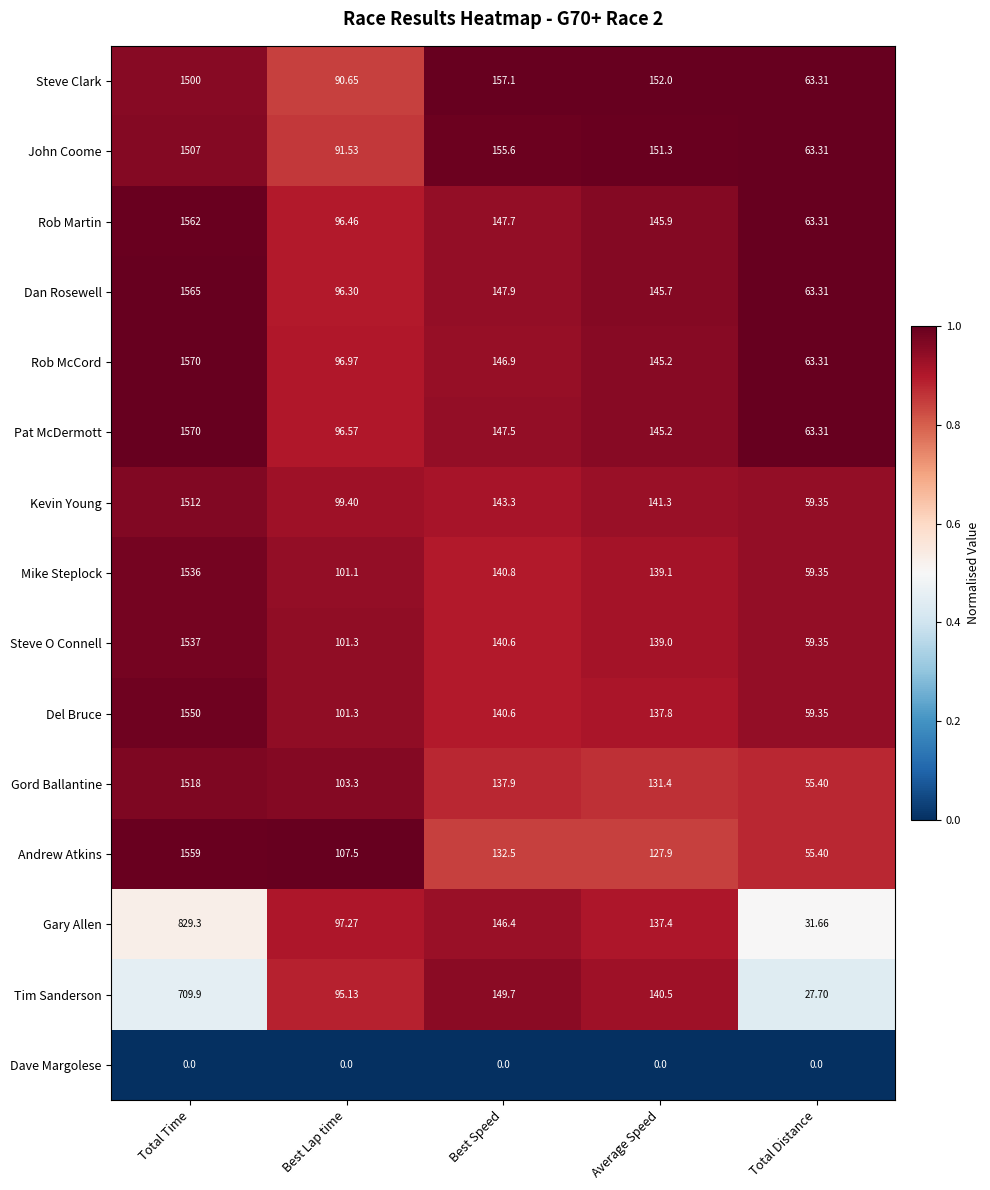

At which label does Steve Clark first exceed 152?

Total Time